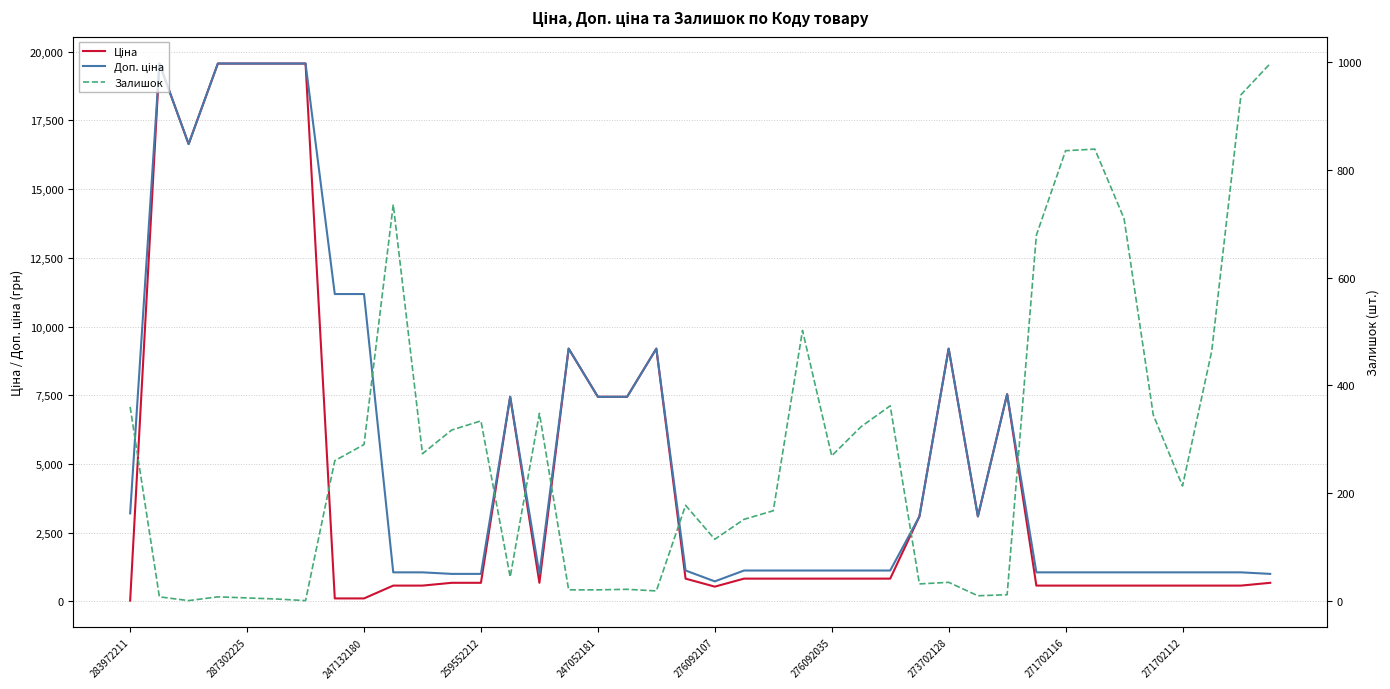

Which series changed the most between 271702116 and 14?

Доп. ціна